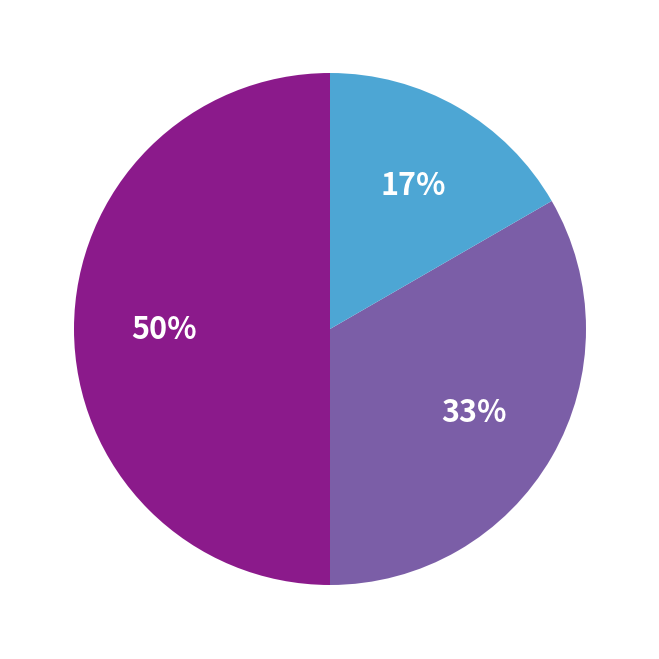

To the nearest percent, what is the average slice percentage?

33%